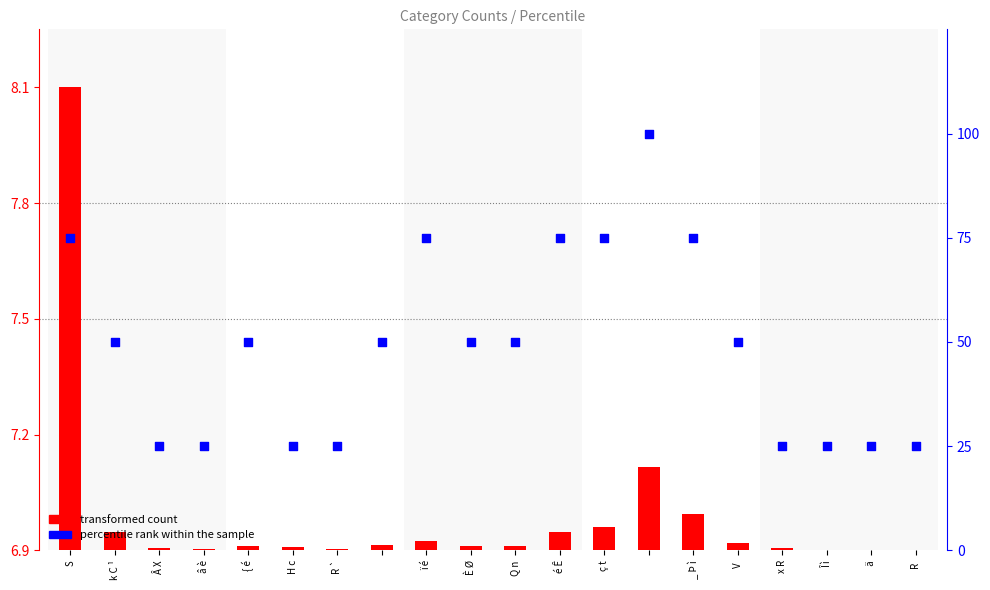

What is the total value across all series at R `?

31.9